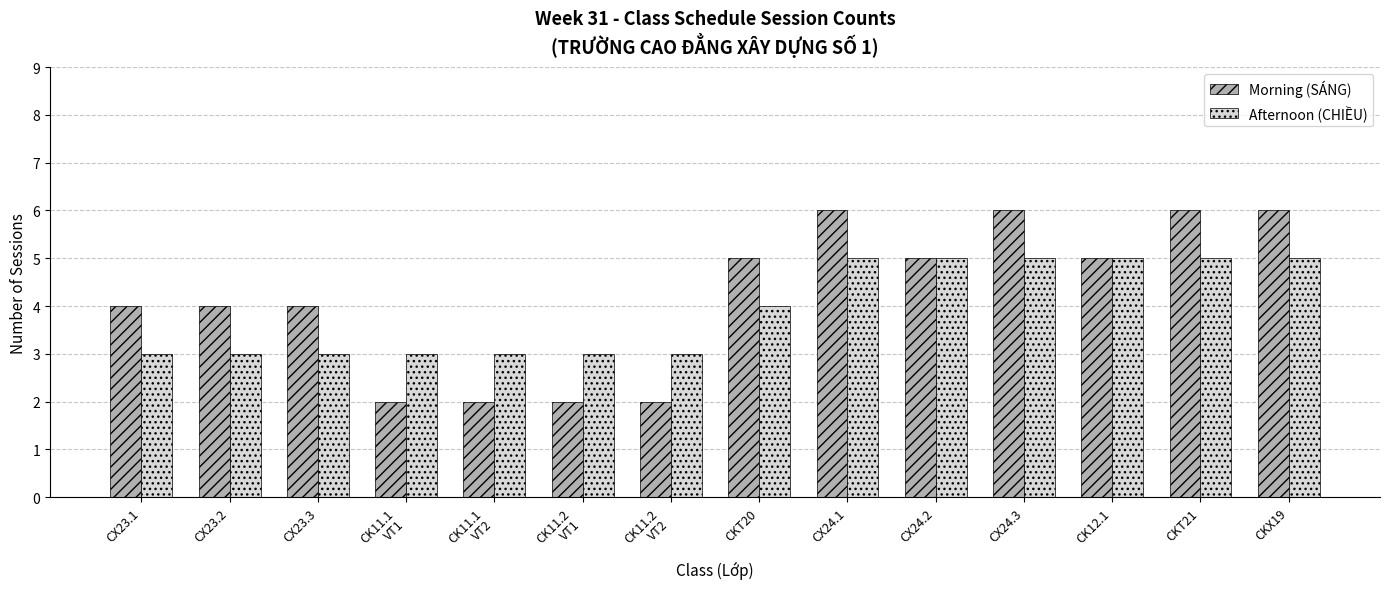

Is the value of Afternoon (CHIỀU) at CX24.1 greater than the value of Morning (SÁNG) at CX24.3?

No